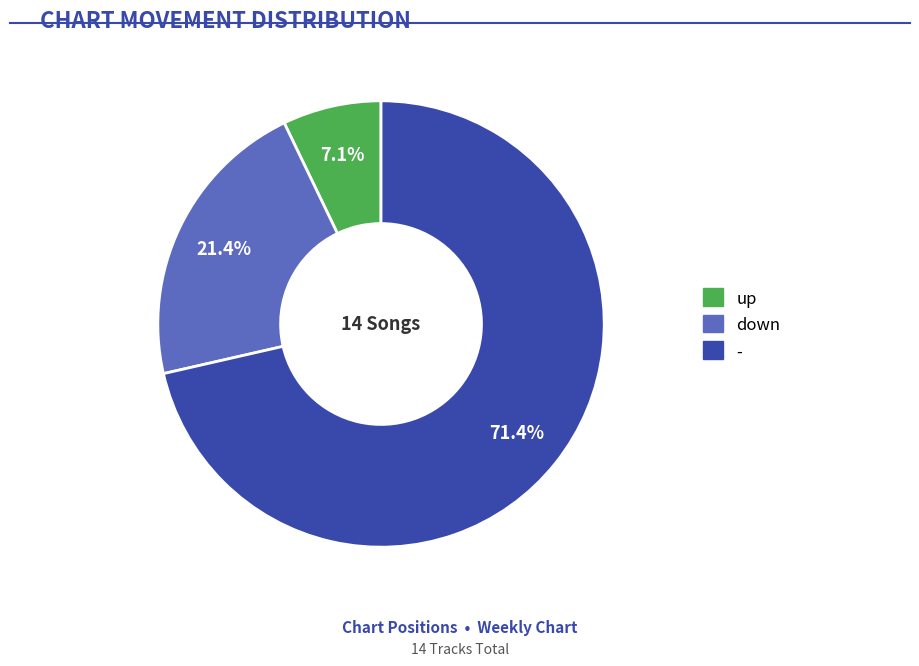

Approximately how many times larger is the value at down compared to -?

0.3